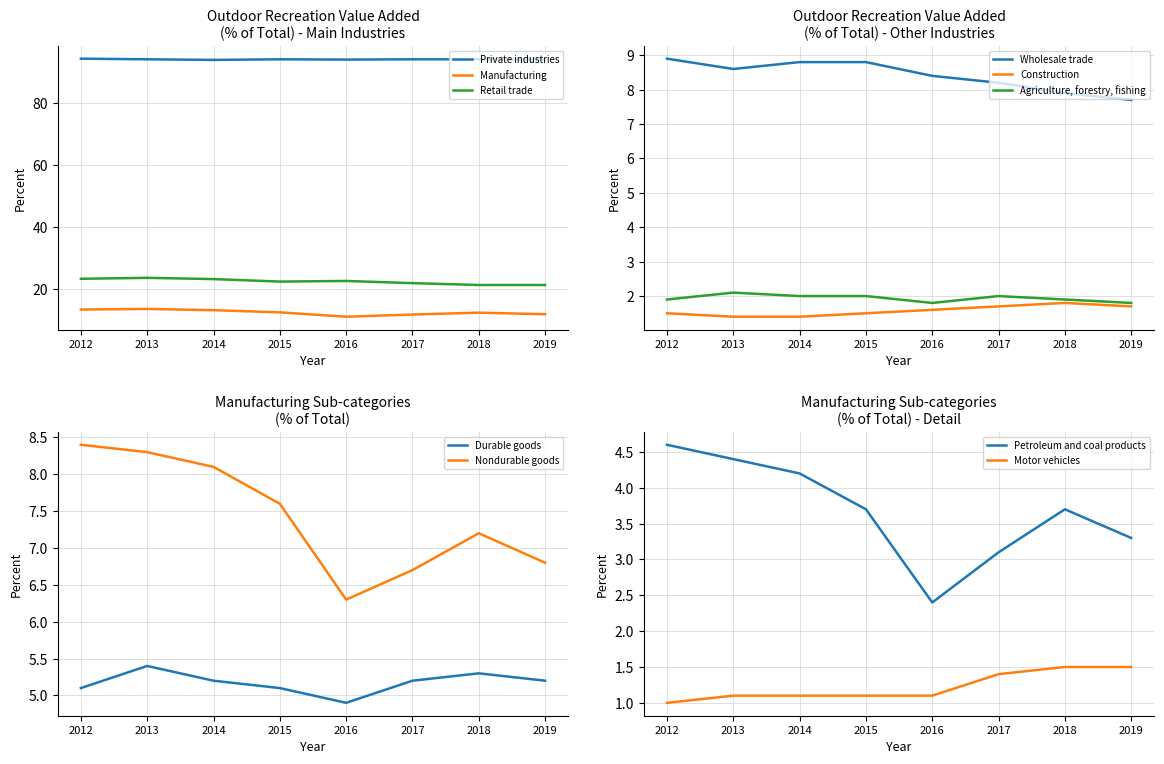

Which series has the widest spread of values?

Manufacturing